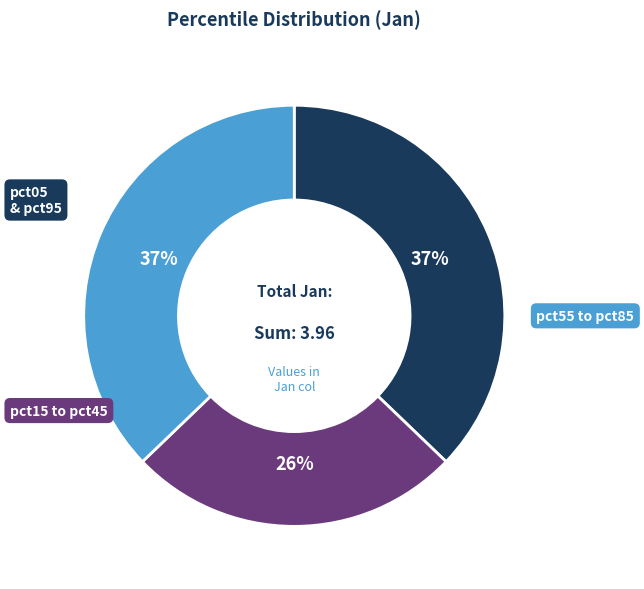

Count the number of slices in the pie.

3